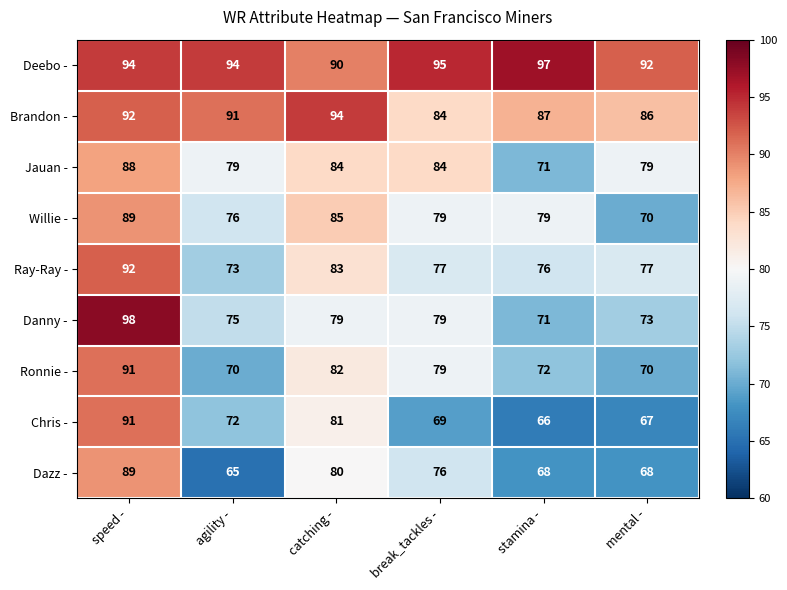

What is the sum of the Ronnie - values at catching - and speed -?

173